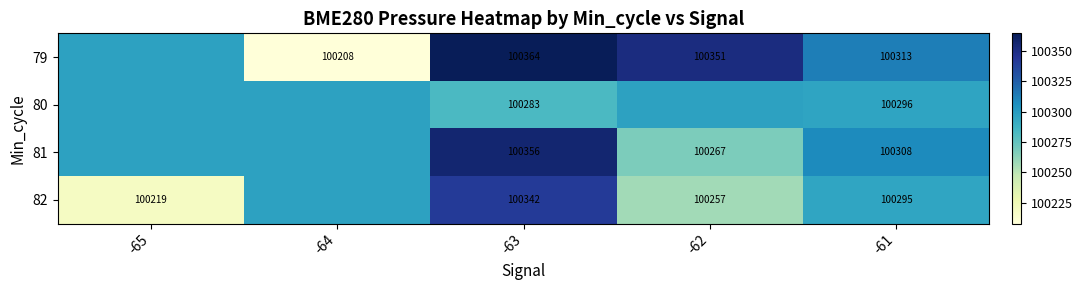

Count the number of categories in the chart.

5